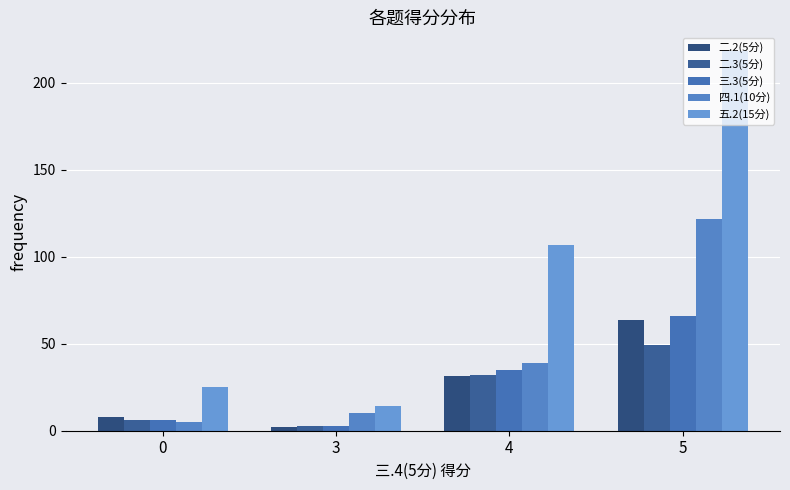

How many bars are there in total?

20